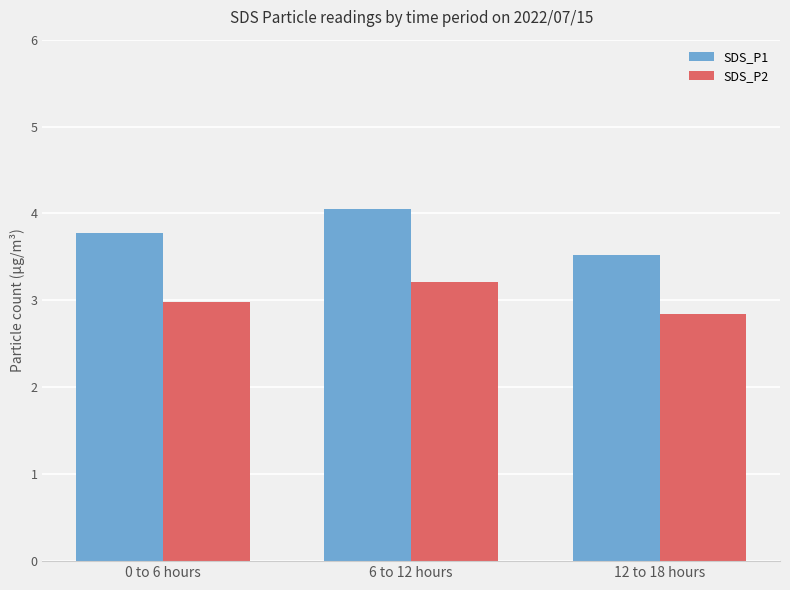

What is the approximate value of SDS_P1 at 0 to 6 hours?

3.8